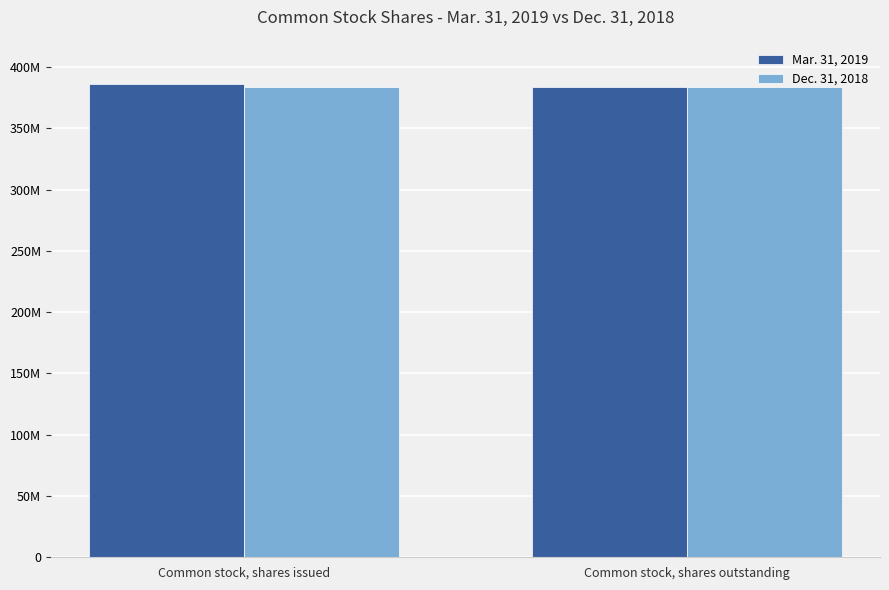

At Common stock, shares issued, list the series in order from smallest to largest.

Dec. 31, 2018, Mar. 31, 2019